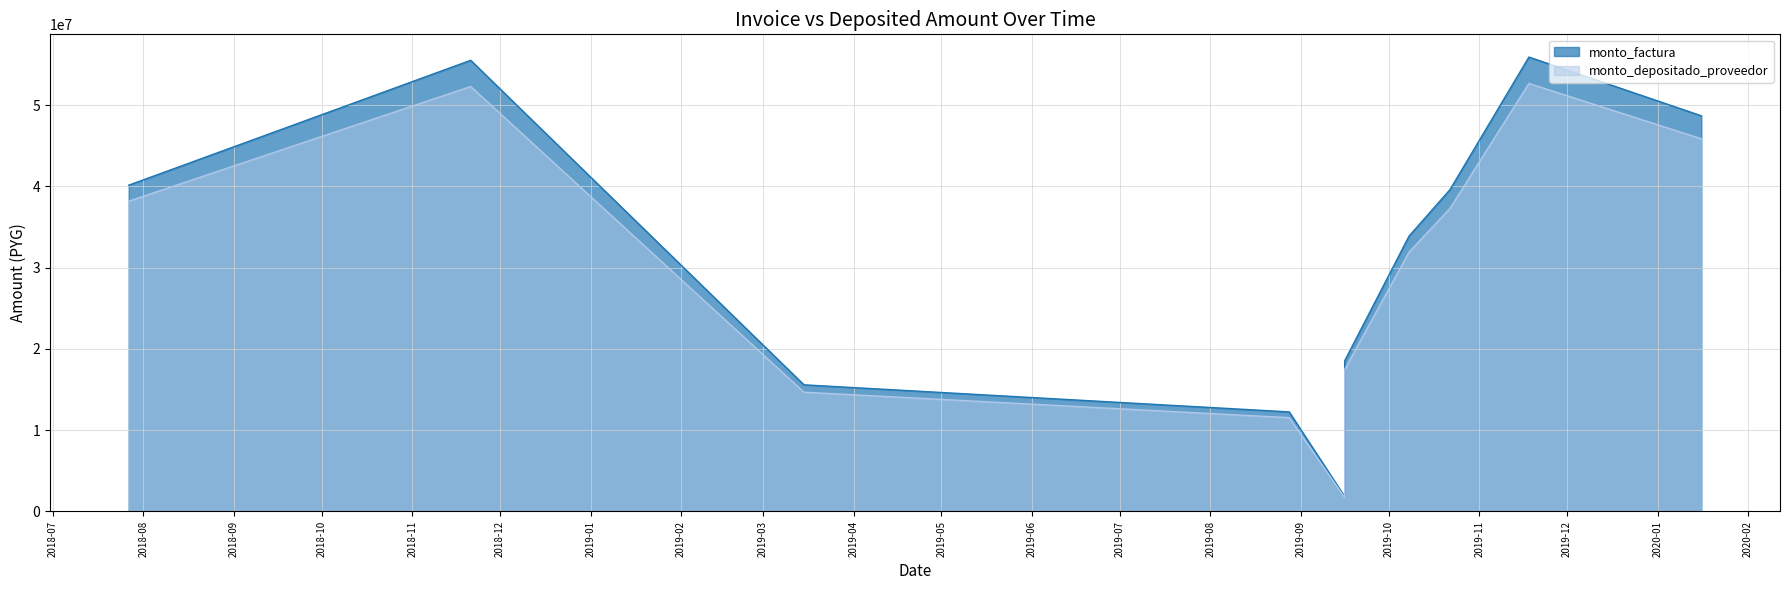

Rank the series at 2019-09-16 from highest to lowest value.

monto_factura, monto_depositado_proveedor